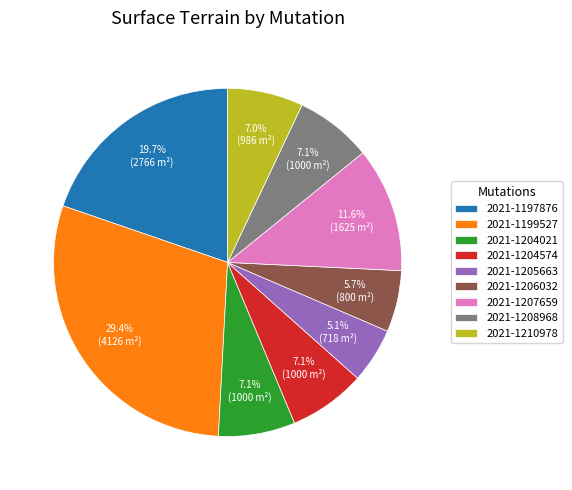

Count the number of slices in the pie.

9